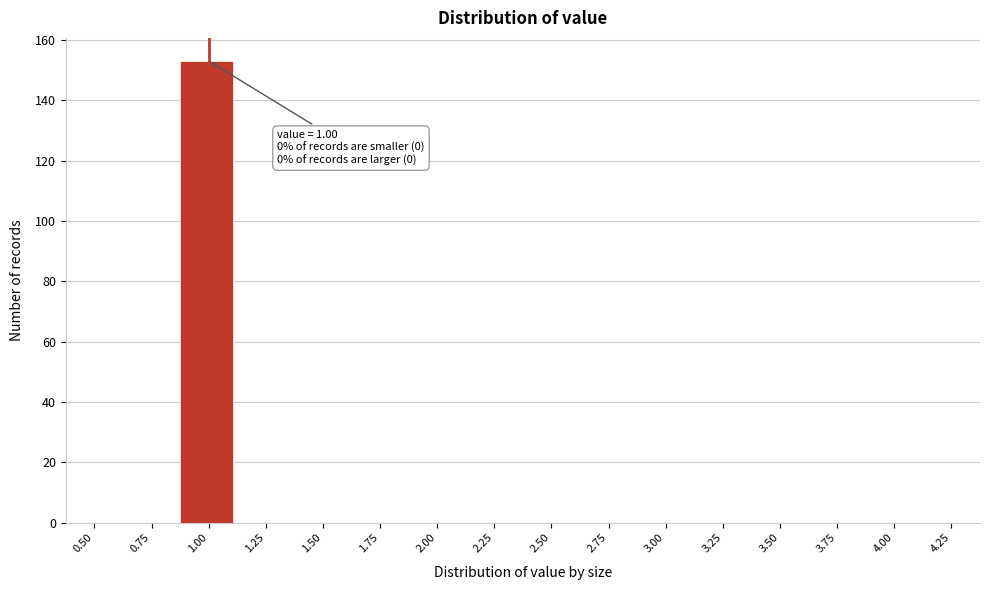

Reading left to right, extract all data points from this chart.

0.50=0	0.75=0	1.00=153	1.25=0	1.50=0	1.75=0	2.00=0	2.25=0	2.50=0	2.75=0	3.00=0	3.25=0	3.50=0	3.75=0	4.00=0	4.25=0